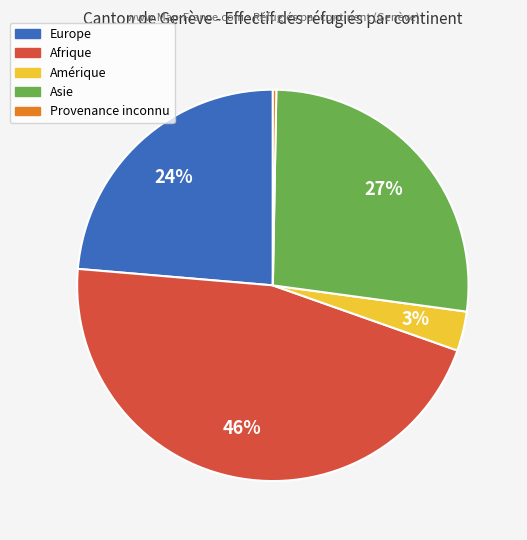

Does any single category account for the majority?

No